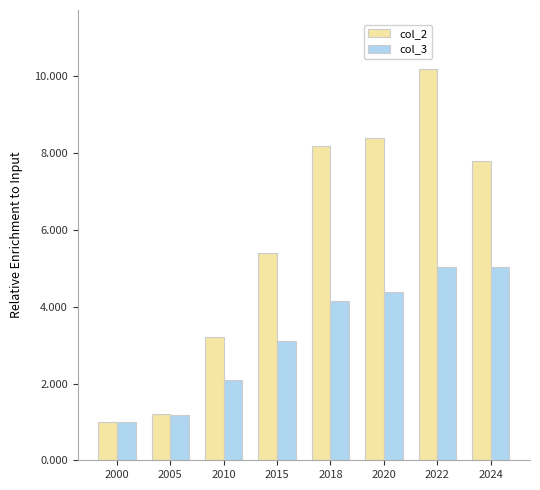

Reading right to left, extract all data points from this chart.

col_2: 2024=7.8	2022=10.2	2020=8.4	2018=8.2	2015=5.4	2010=3.2	2005=1.2	2000=1.0
col_3: 2024=5.0	2022=5.0	2020=4.4	2018=4.2	2015=3.1	2010=2.1	2005=1.2	2000=1.0